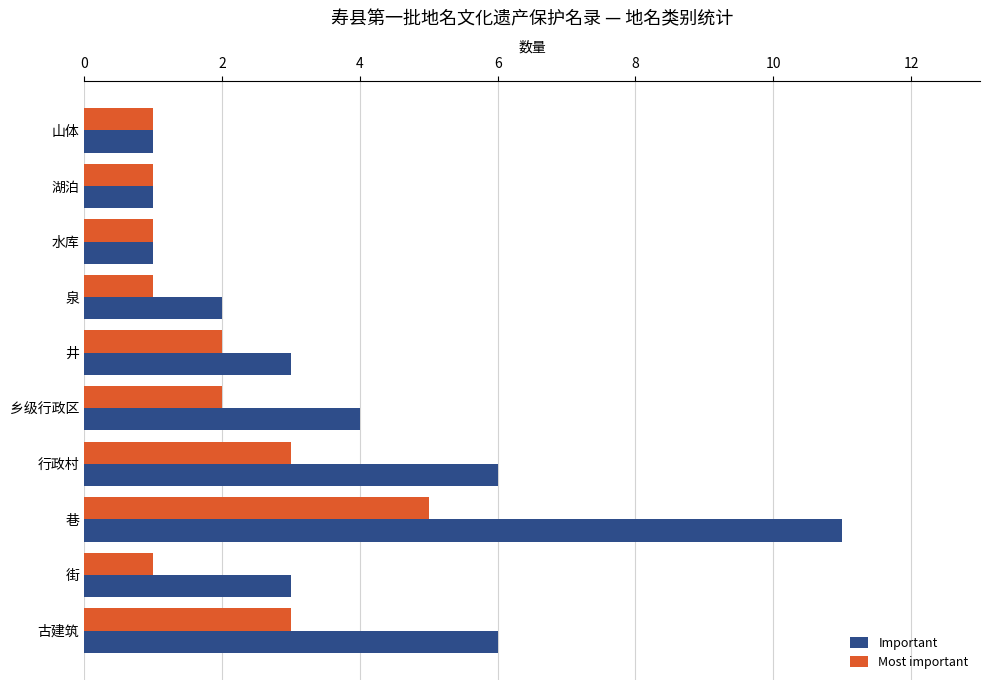

Count the Important values in the range 1 to 6.

9